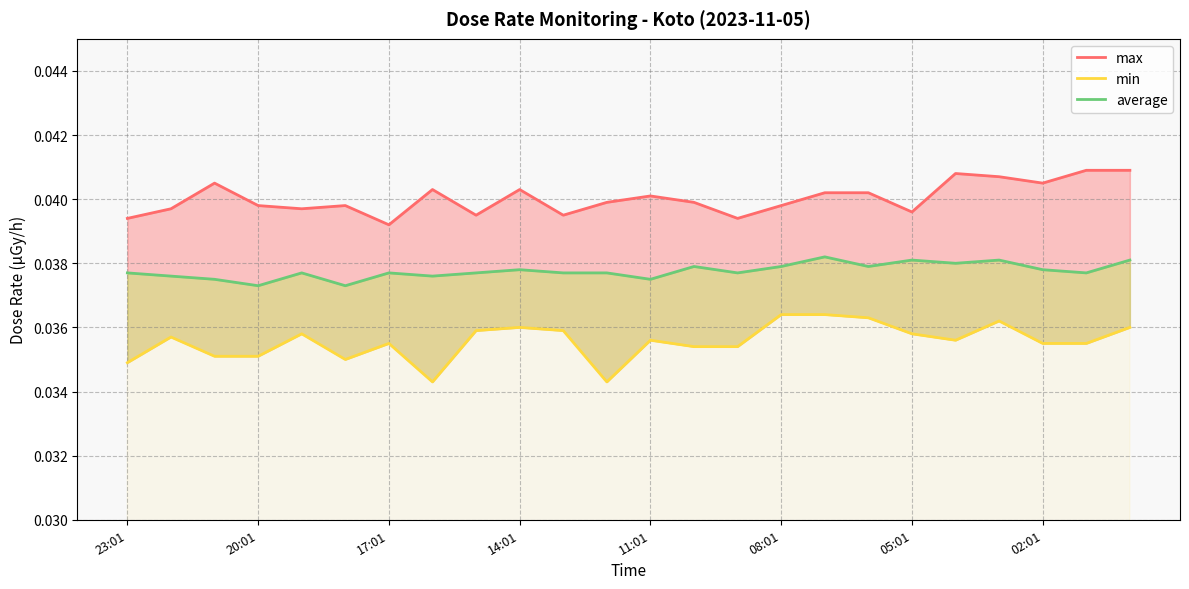

Which series has the largest total across all categories?

max